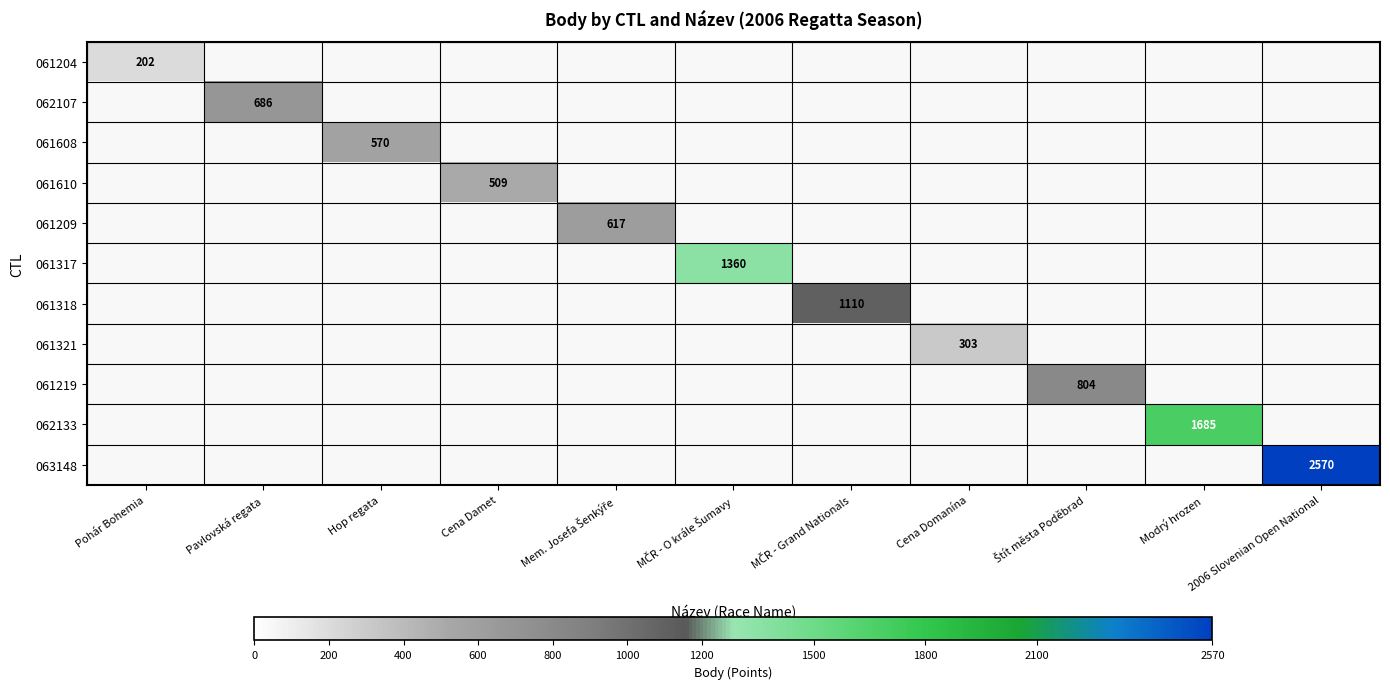

Is the value of 061209 at Mem. Josefa Šenkýře greater than the value of 061219 at Modrý hrozen?

No